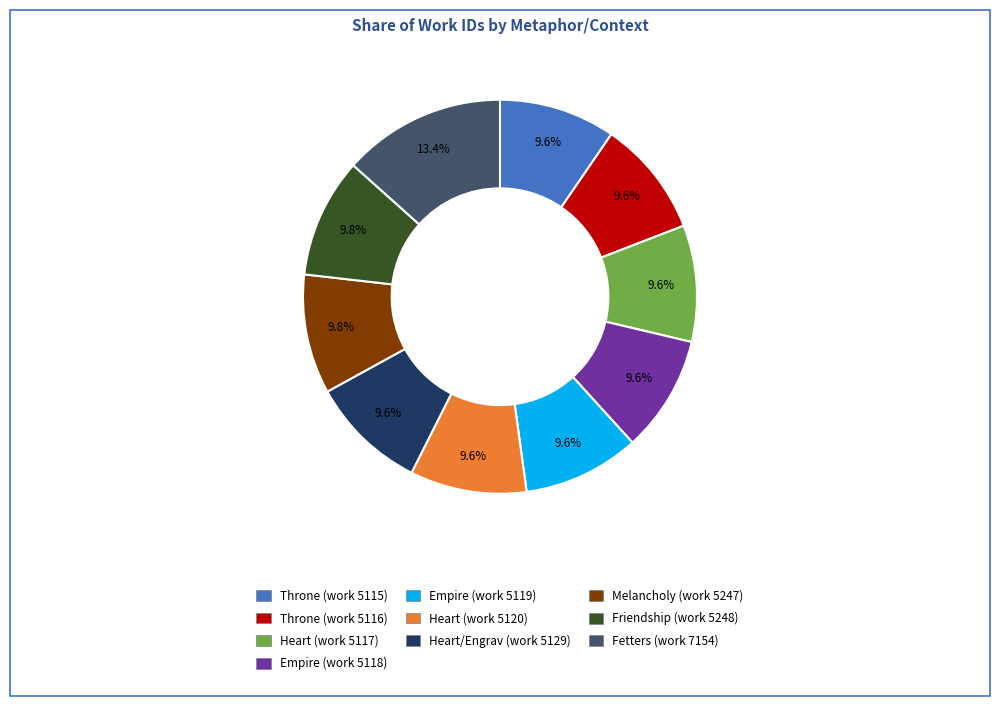

Does Empire (work 5118) account for over 50% of the chart?

No